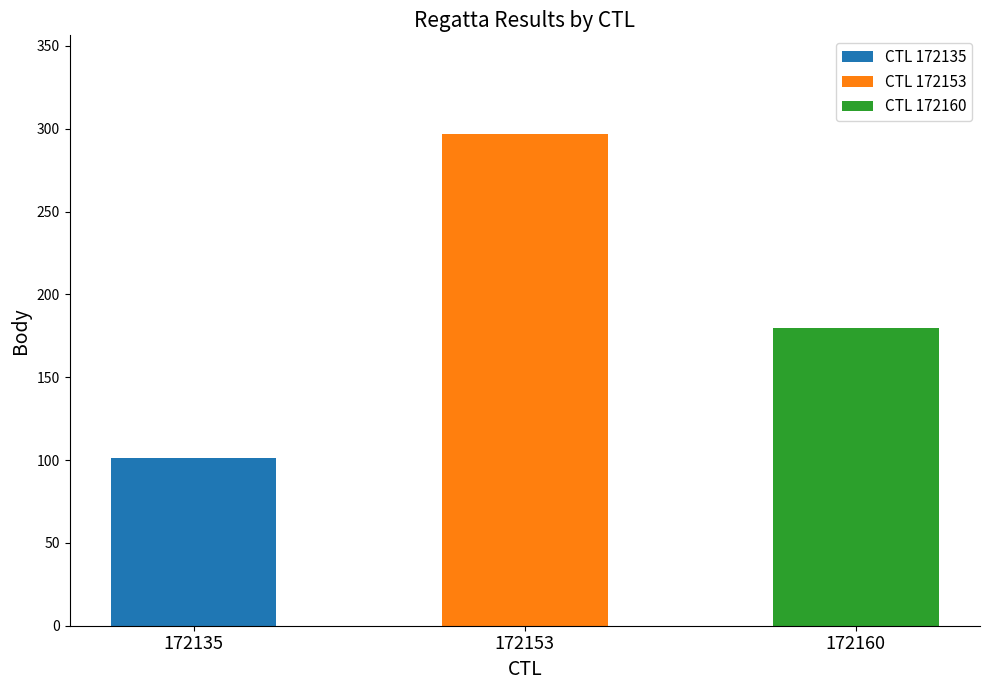

What value does the data have at 172135, to the nearest 5?

100